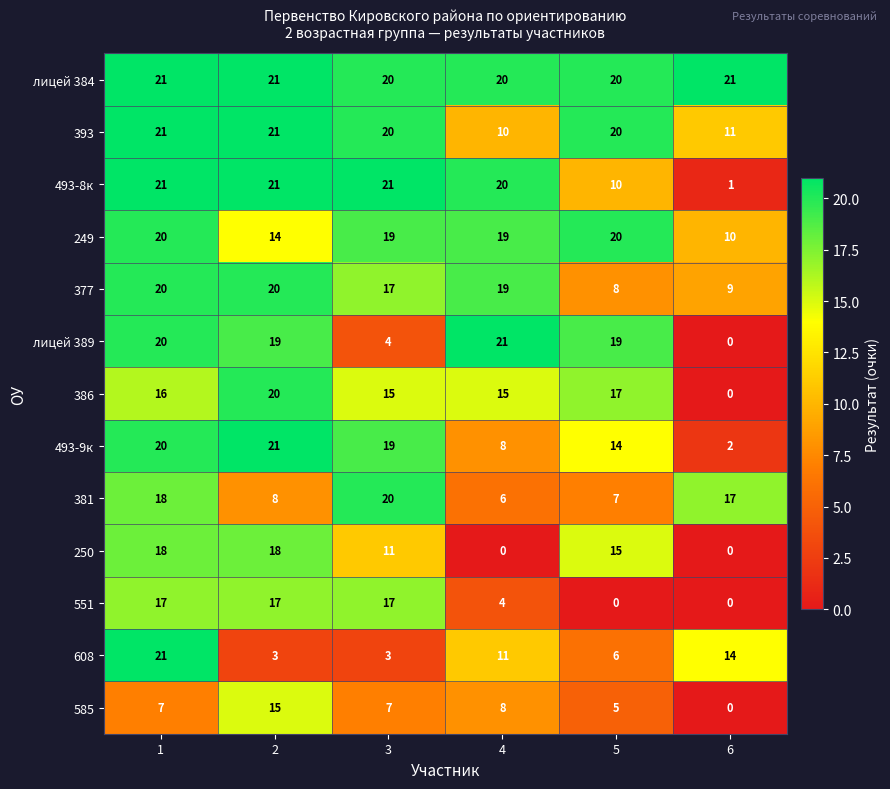

Which series has the largest range (max minus min)?

лицей 389